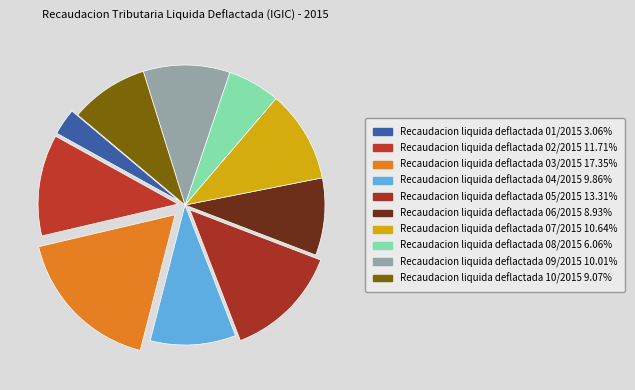

How many segments does this pie chart have?

10